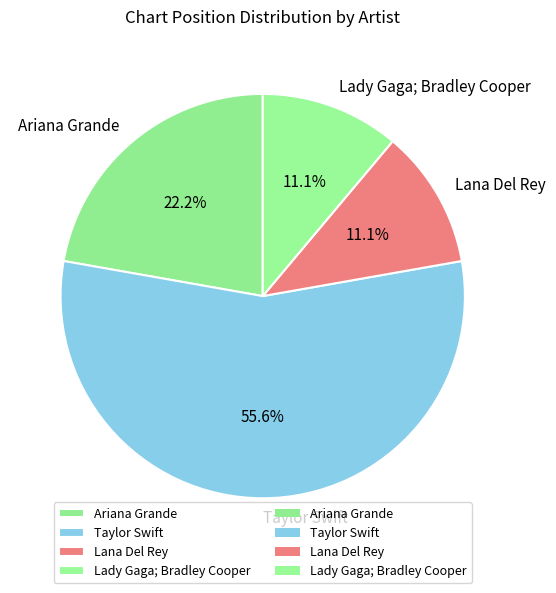

Does any single category account for the majority?

Yes